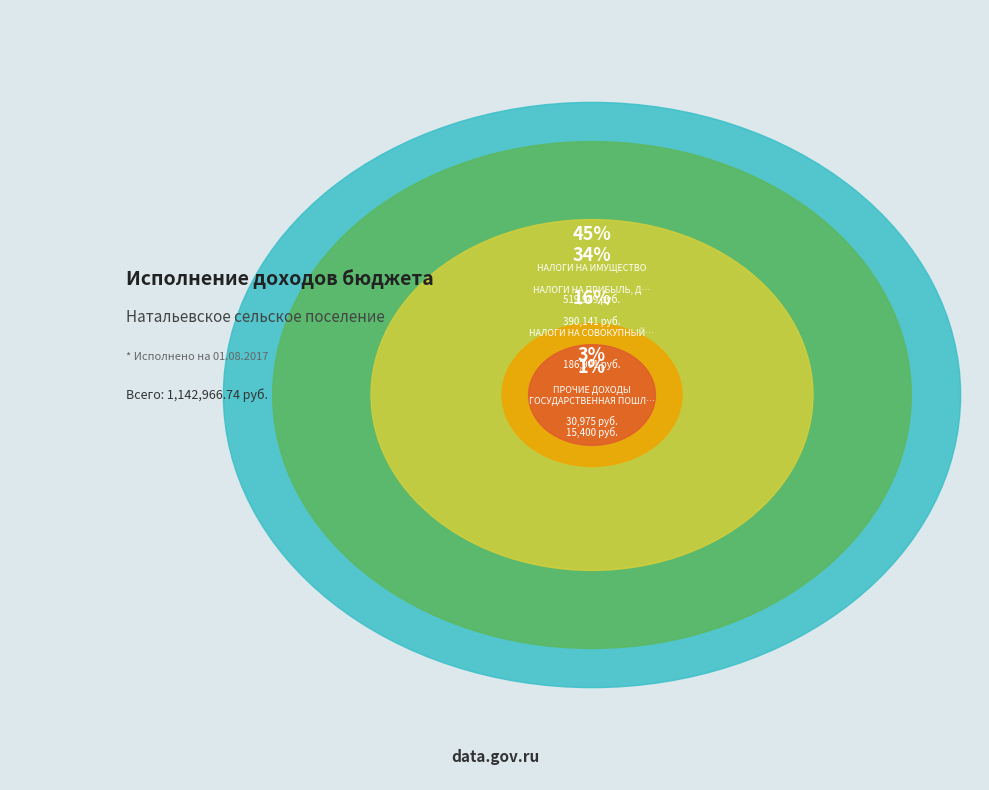

Which category has the smallest portion of the pie?

ГОСУДАРСТВЕННАЯ ПОШЛИНА